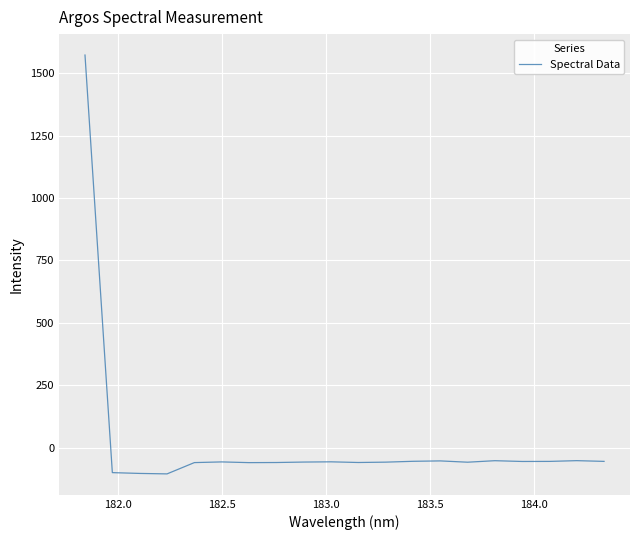

What is the maximum value shown in the chart?

1572.5